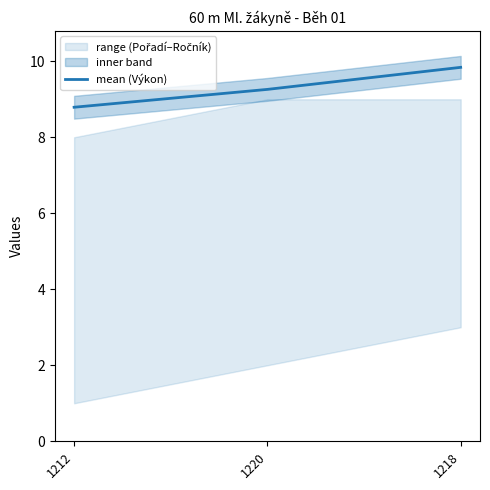

What is the difference between the values at 1212 and 1218?

1.1